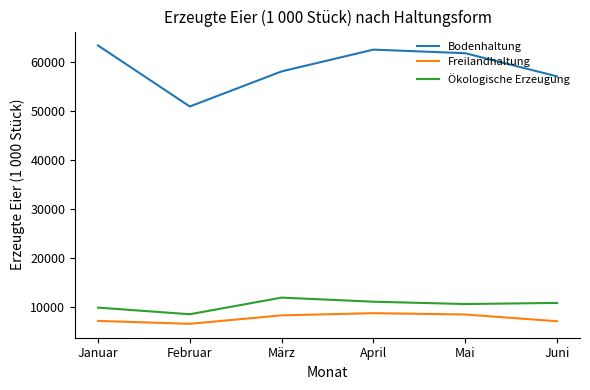

What is the difference between the second highest and minimum values in the Freilandhaltung series?

1891